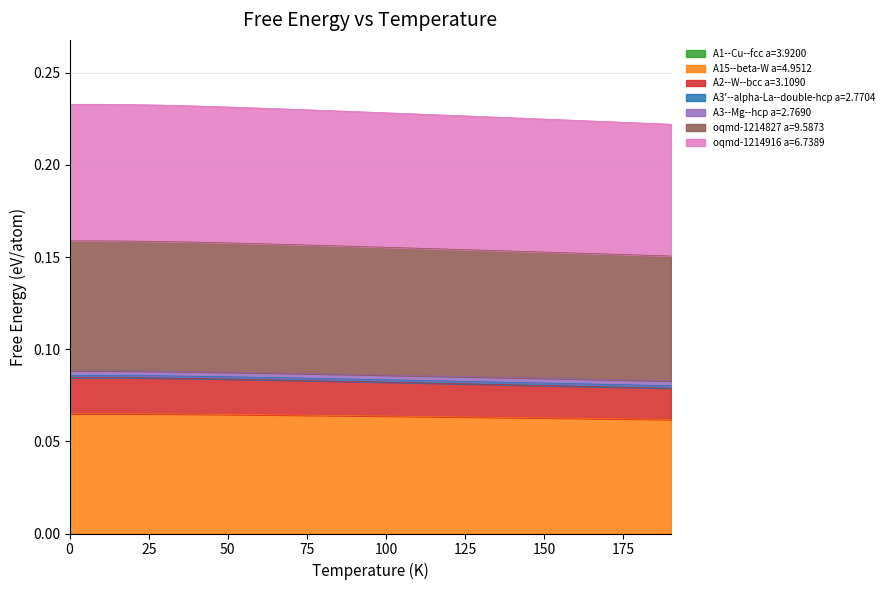

Does the chart display data point markers on the line(s)?

No